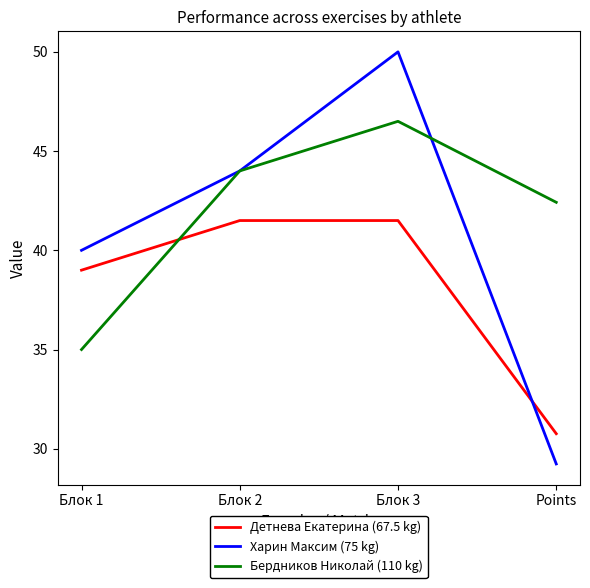

What is the minimum value for Харин Максим (75 kg)?

29.2